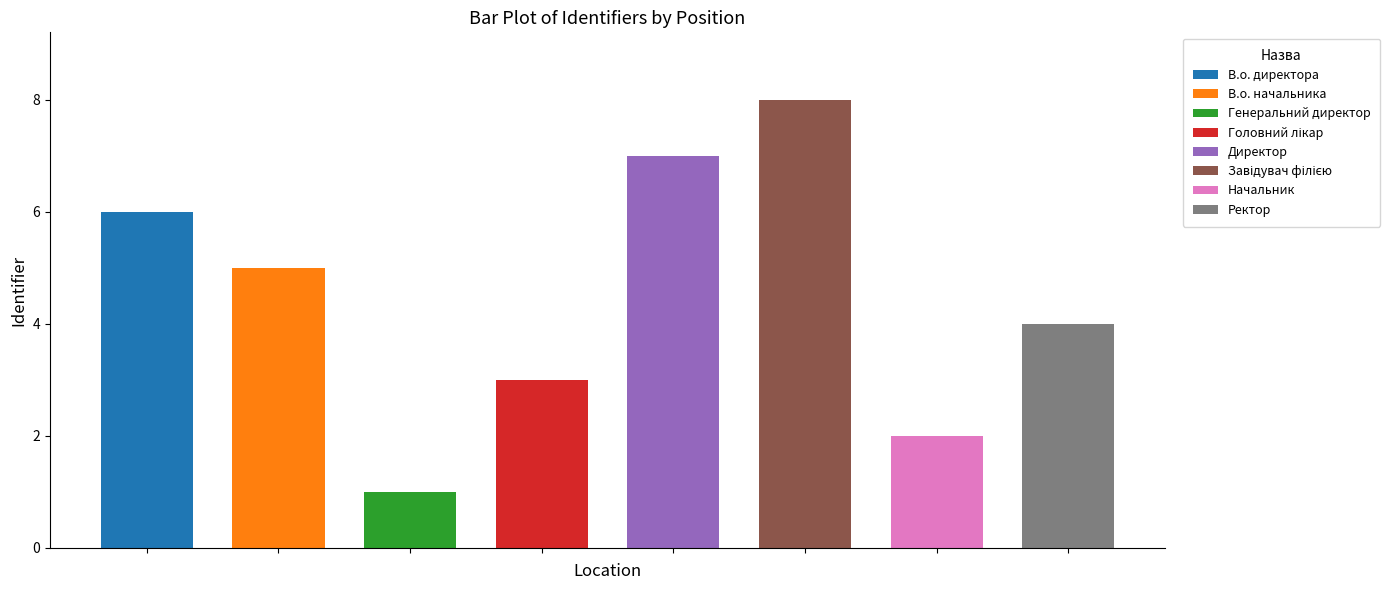

What is the difference between the second highest and second lowest values?

5